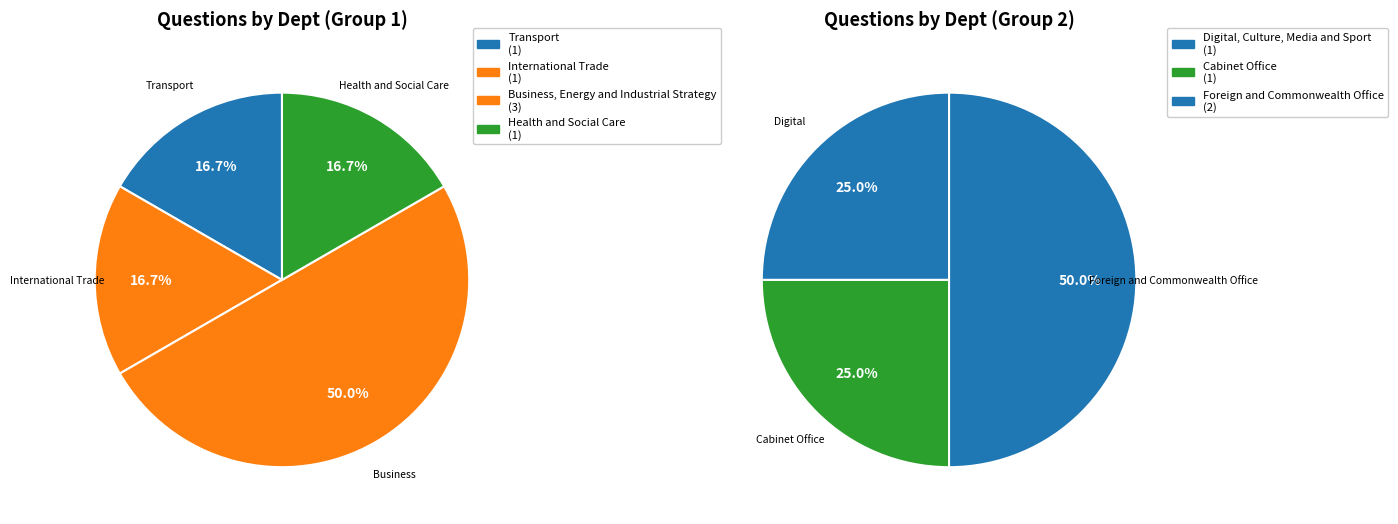

Is there any slice that represents more than half of the pie?

No